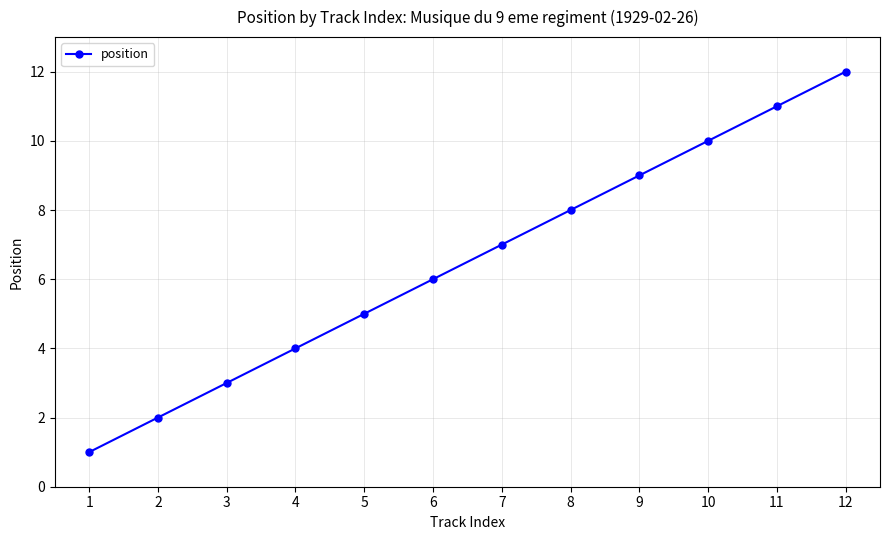

What is the value of the 2nd point from the left?

2